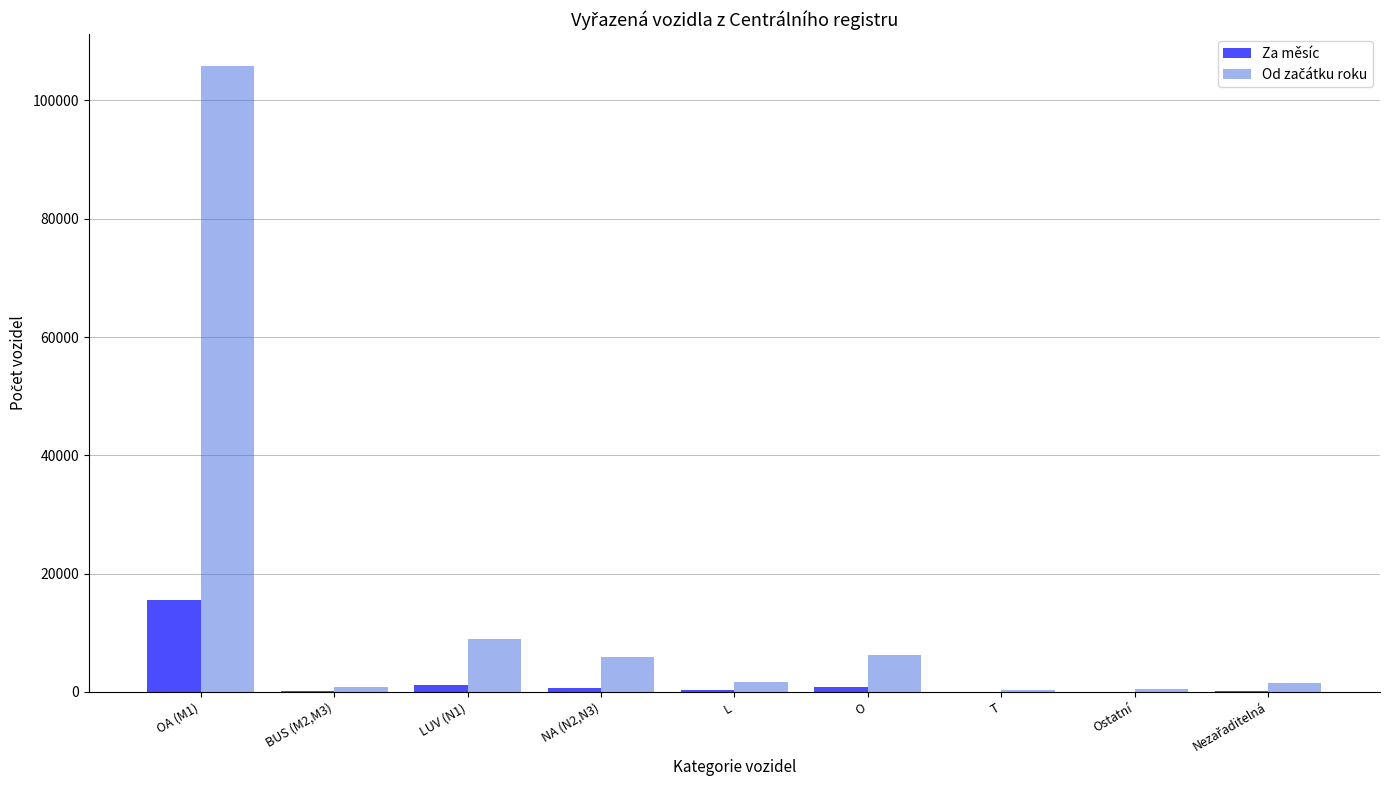

What is the maximum value shown in the chart?

105907